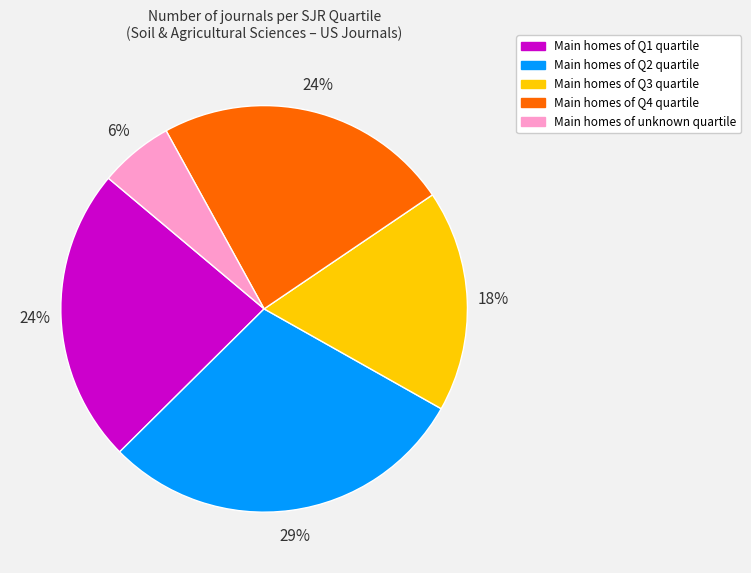

Is there any slice that represents more than half of the pie?

No